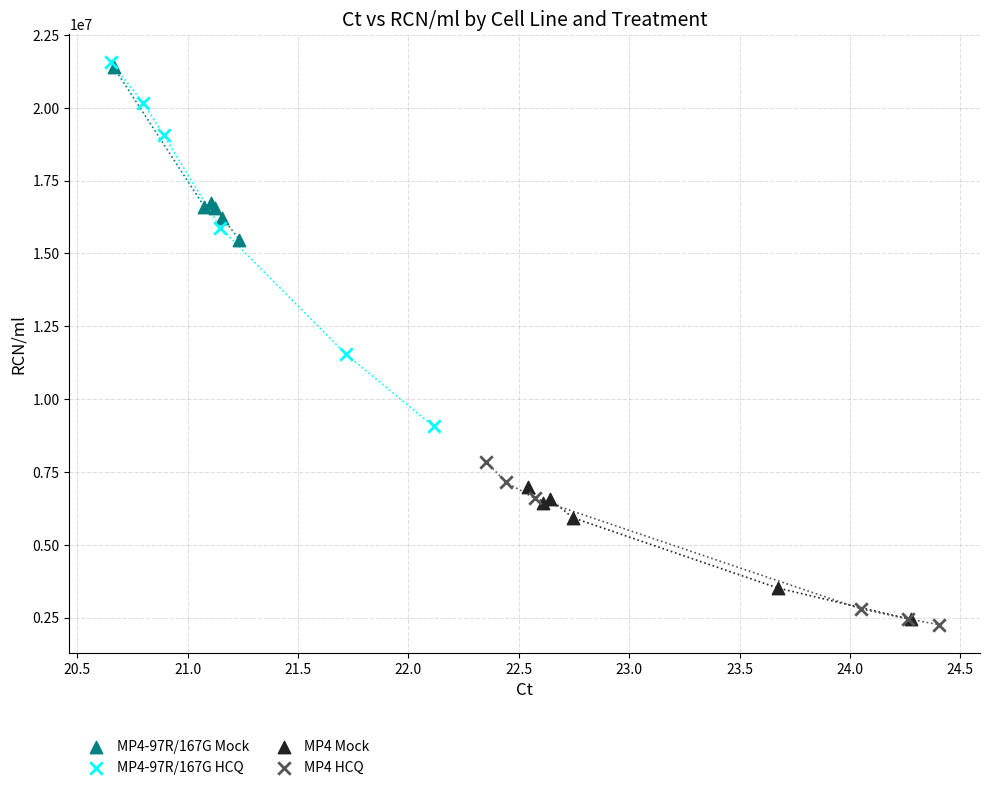

Which series has the largest Y range (max minus min)?

MP4-97R/167G HCQ